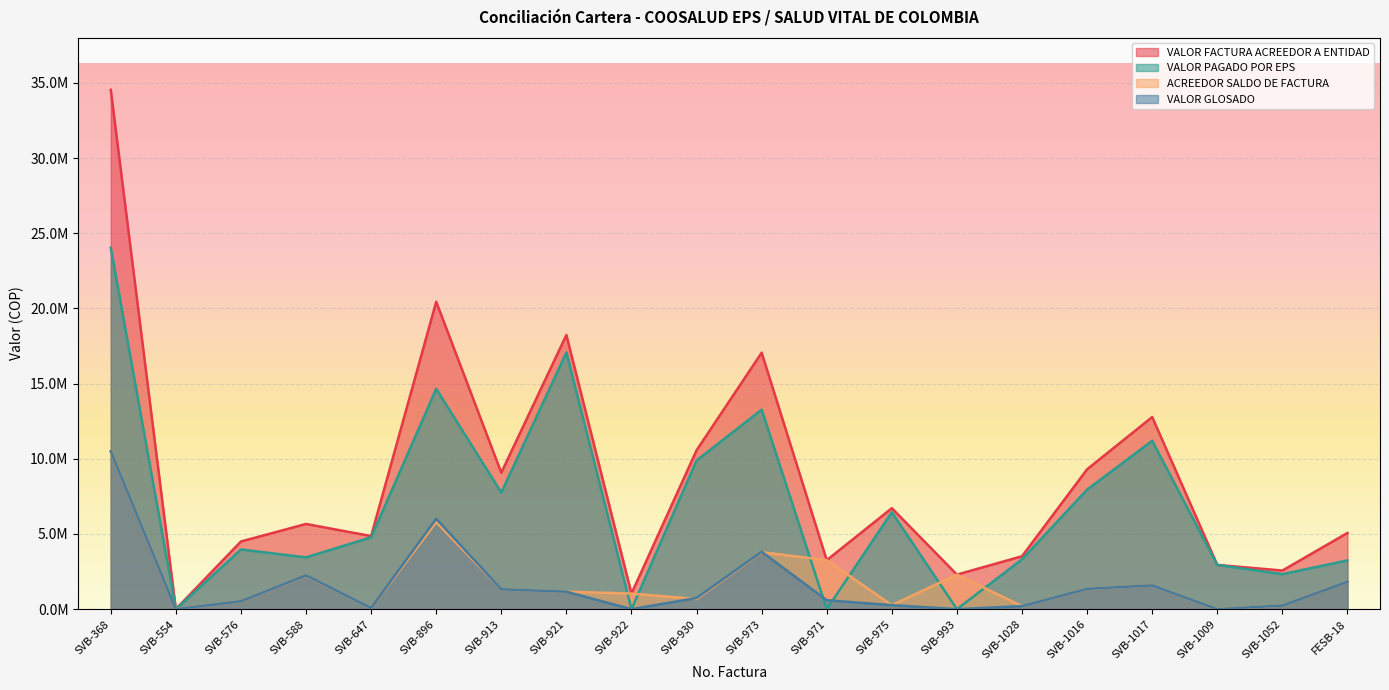

Is it true that VALOR FACTURA ACREEDOR A ENTIDAD equals 34533290 at SVB-368?

True